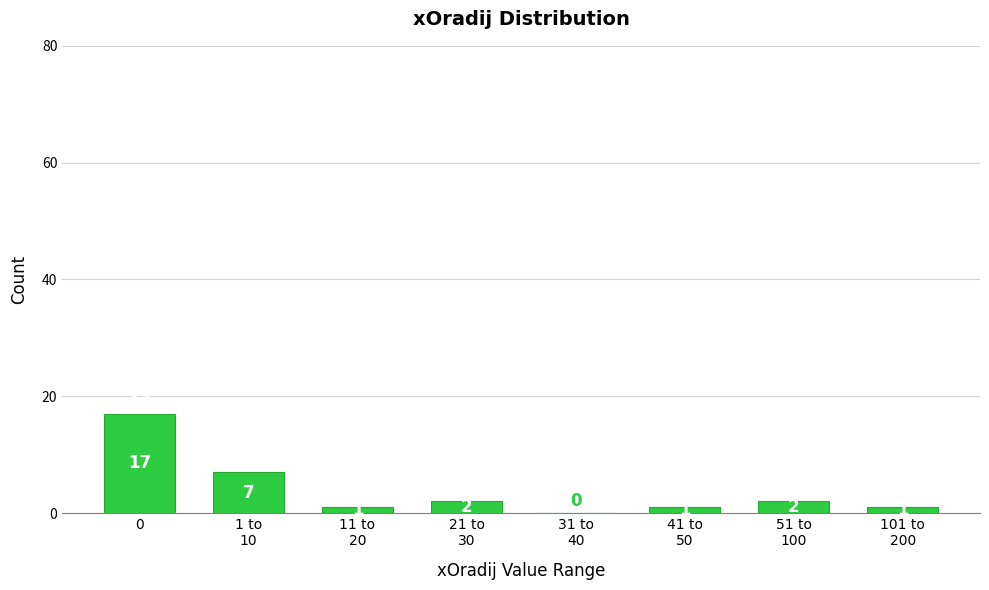

The value at 0 is 17. True or false?

True